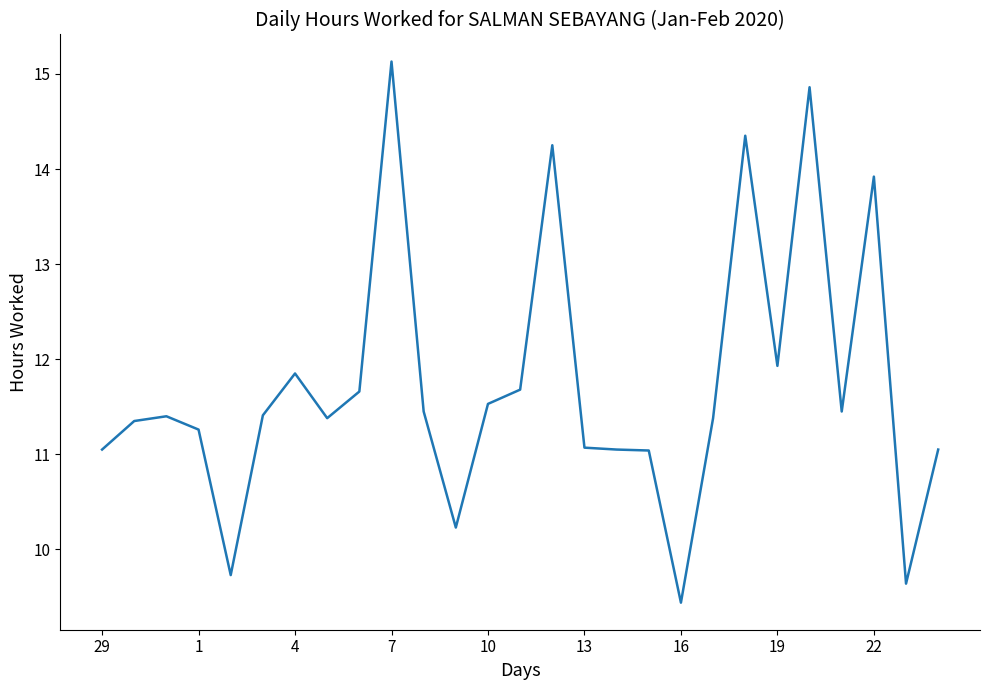

What is the difference between the maximum and minimum values?

5.7